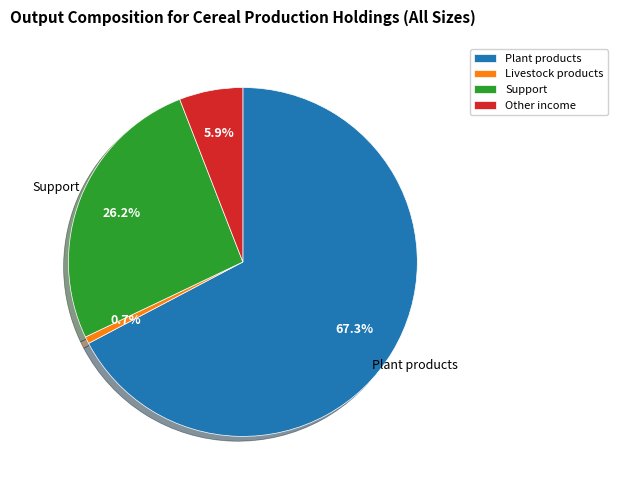

The Other income slice represents 1% of the pie. True or false?

False